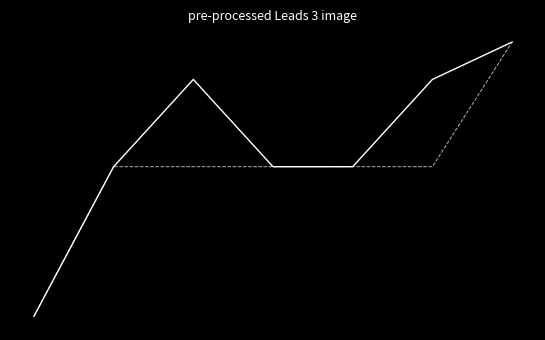

Is this an area chart (filled region under the line)?

No